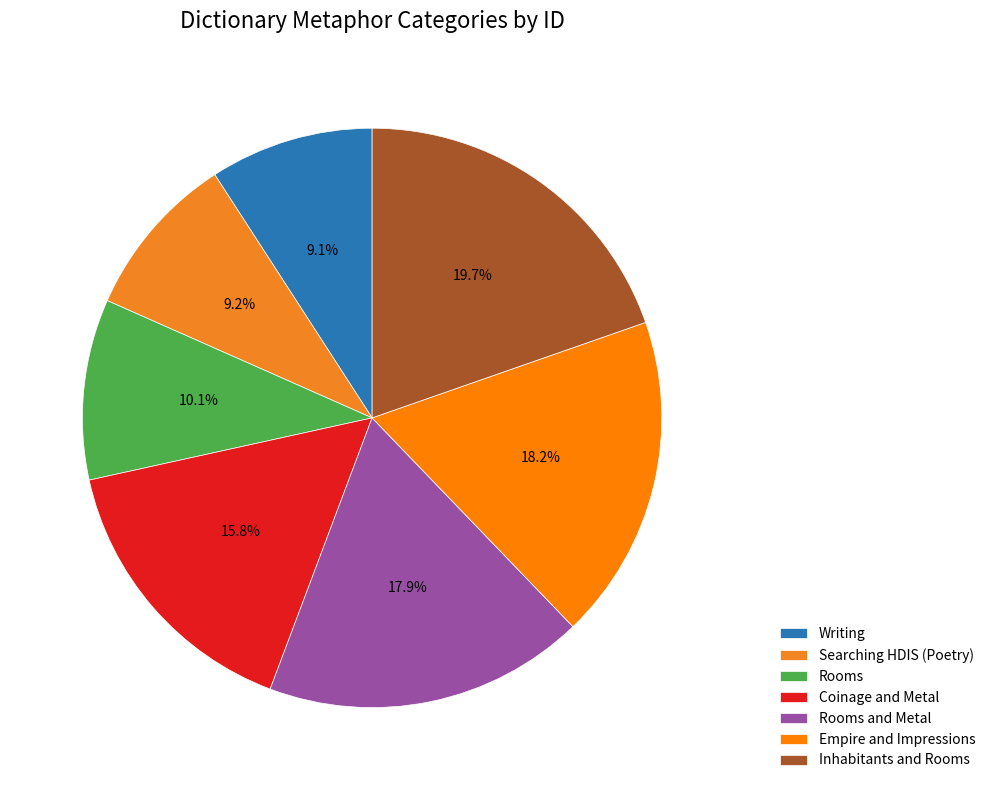

How many slices are in this pie chart?

7